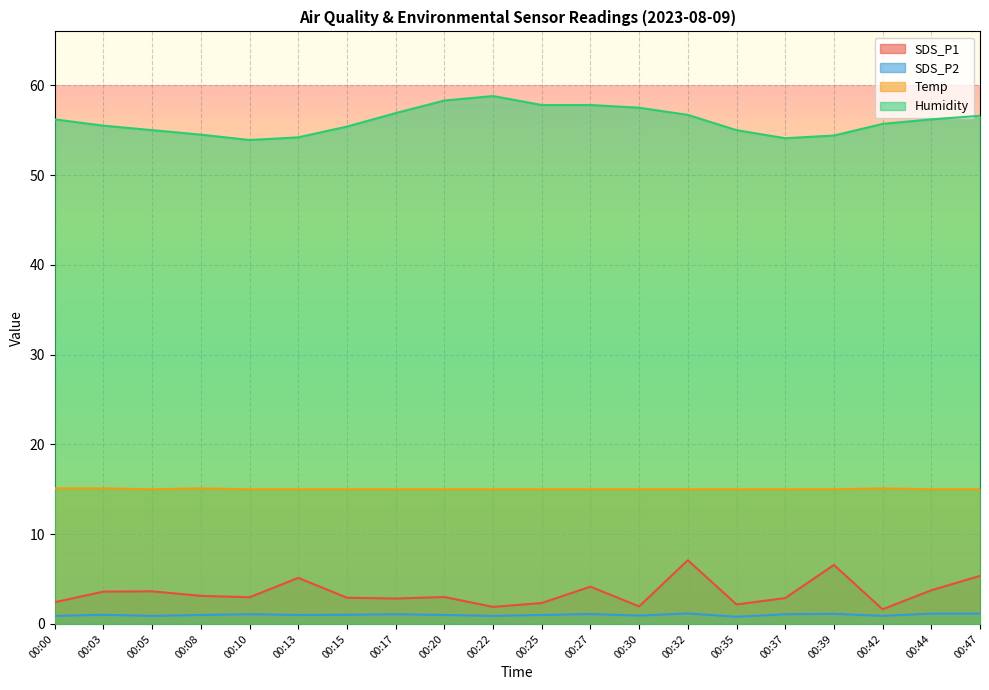

At which label is SDS_P2 closest to 0?

00:35